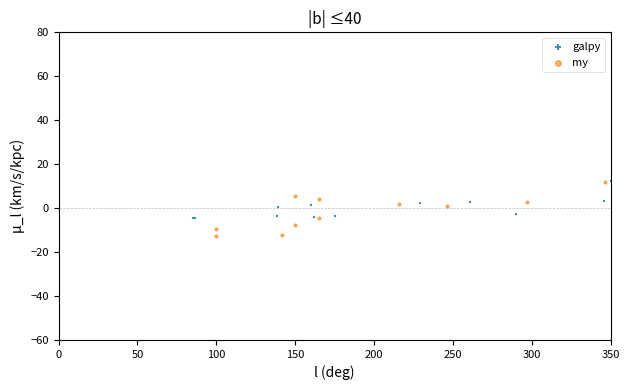

Which series contains the lowest Y value?

my